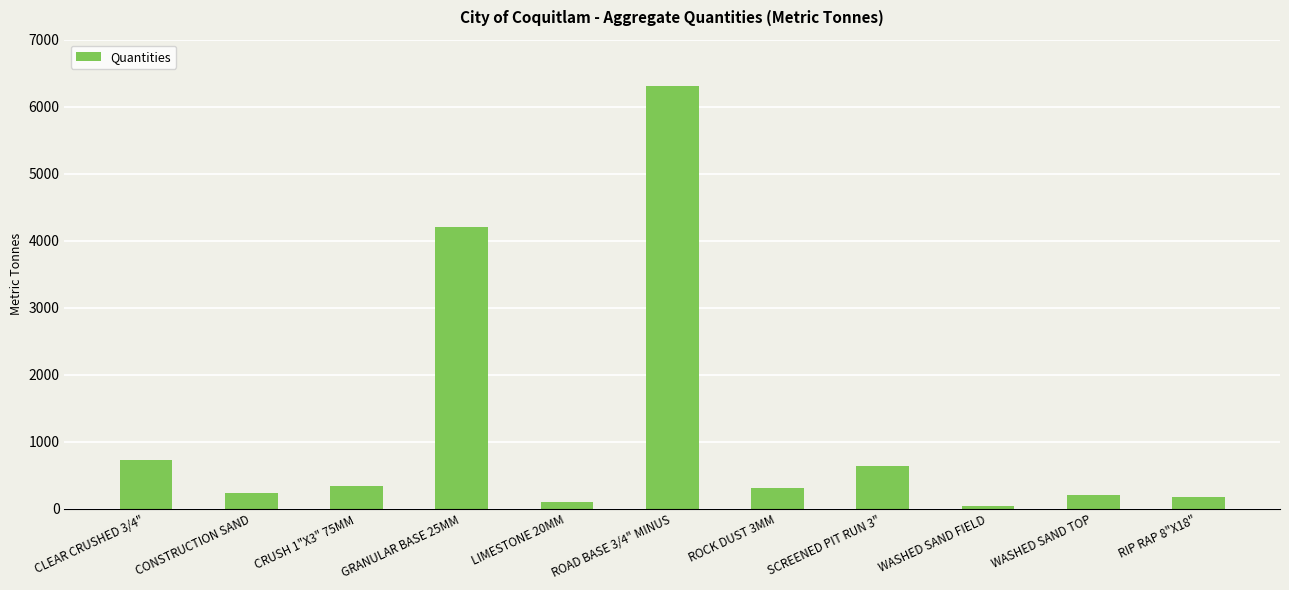

How many bars are there in total?

11